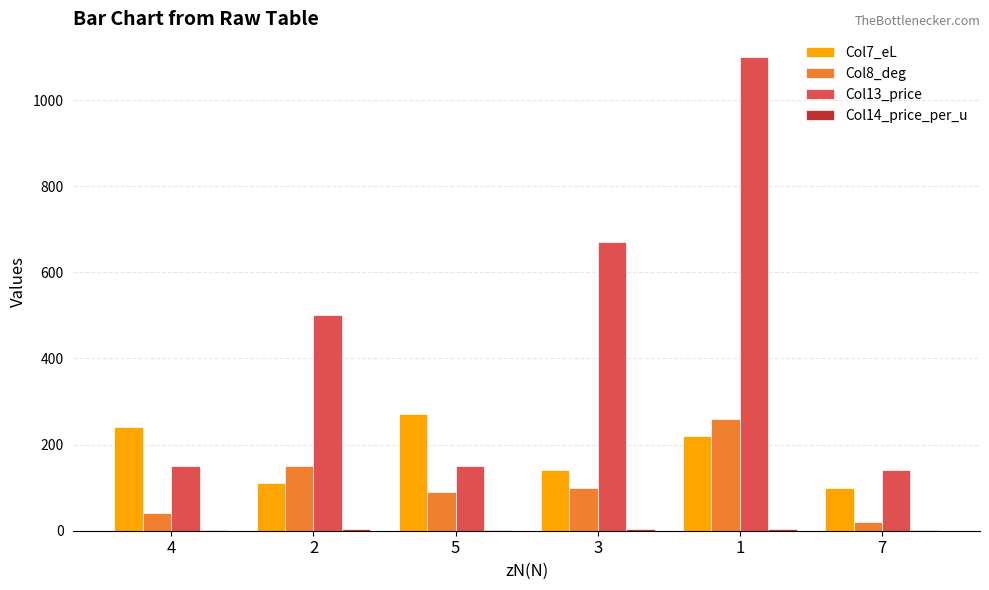

How many distinct data groups are displayed?

4